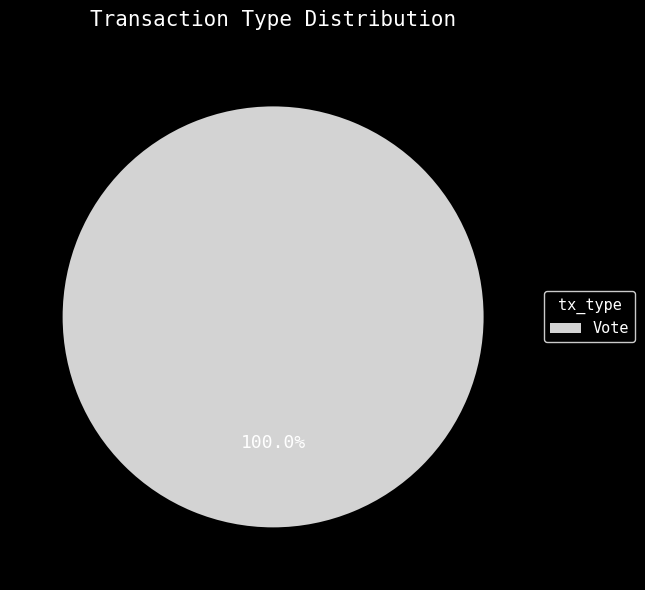

Which slice represents more than half of the pie?

Vote